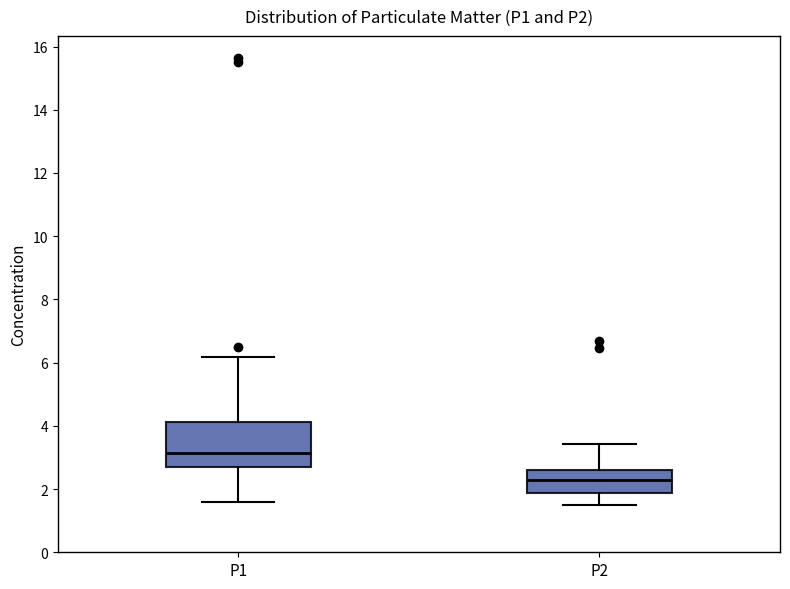

Which box is the tallest, from its lower edge to its upper edge?

P1